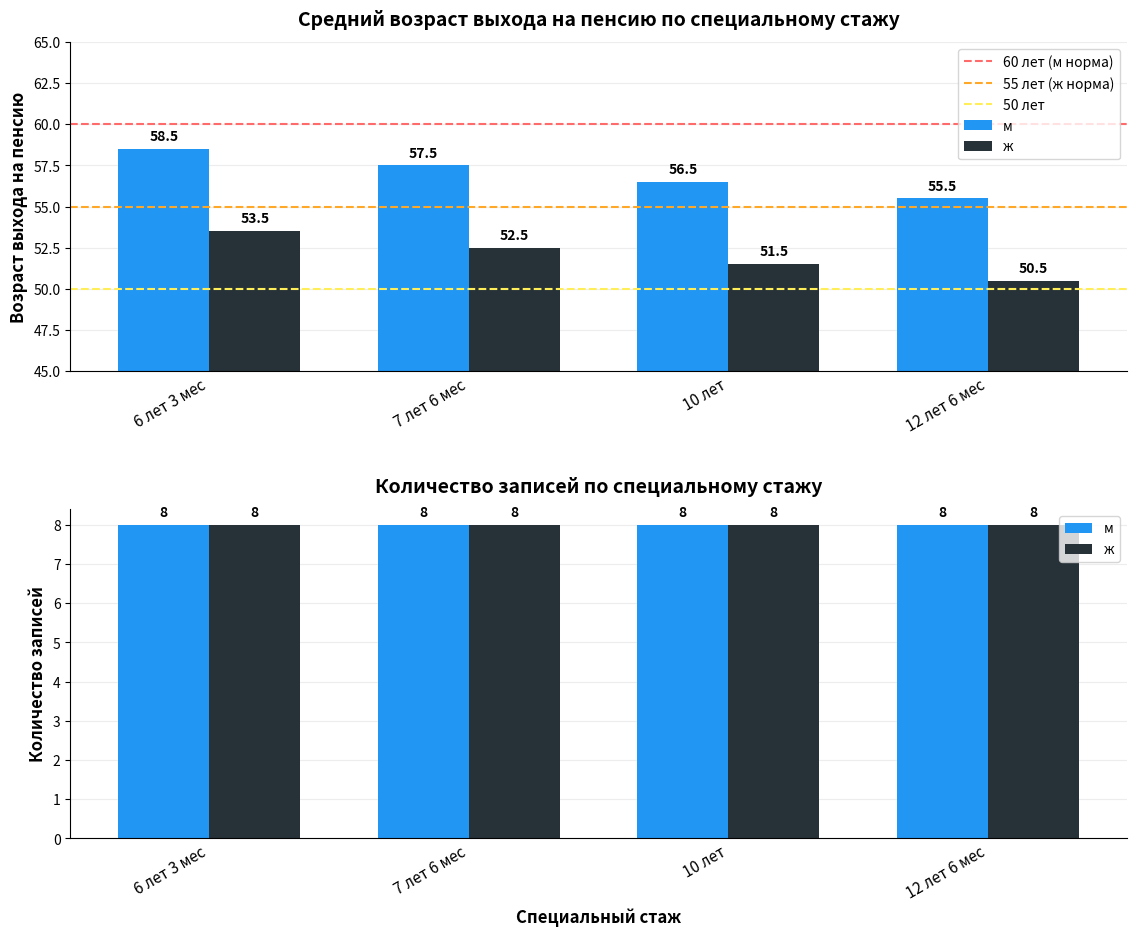

How many data points in ж are above 52?

2